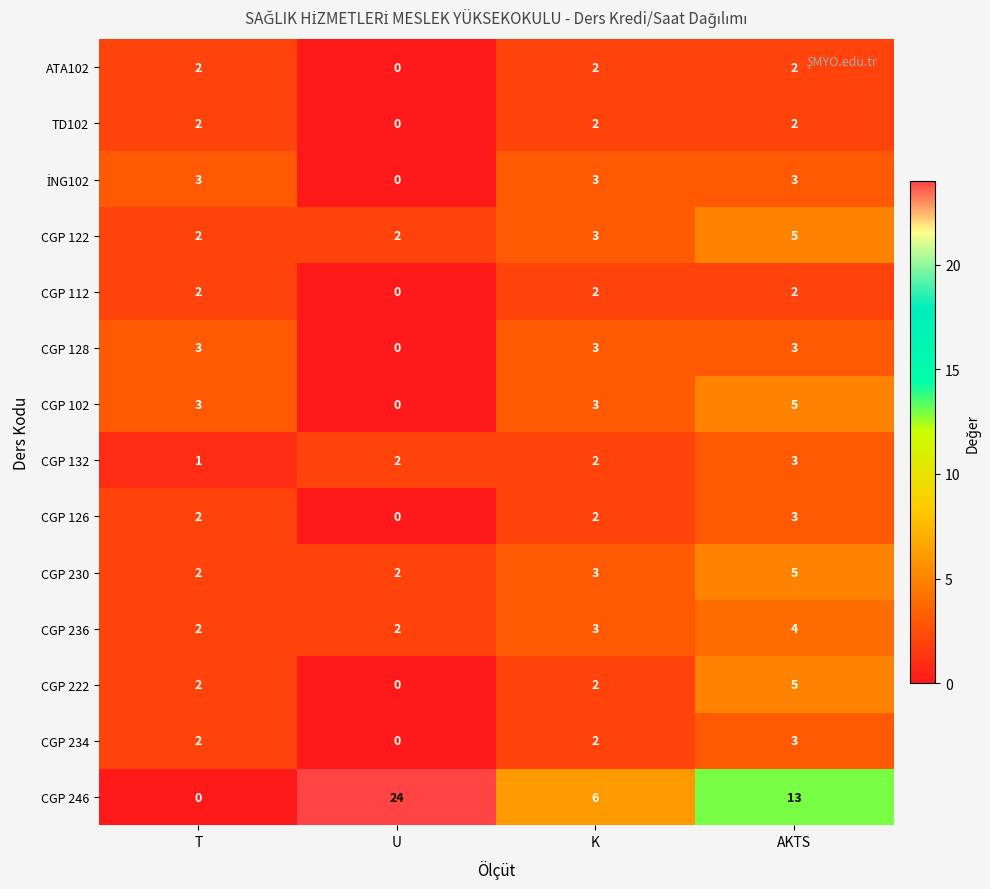

Is it true that CGP 122 equals 5 at AKTS?

True